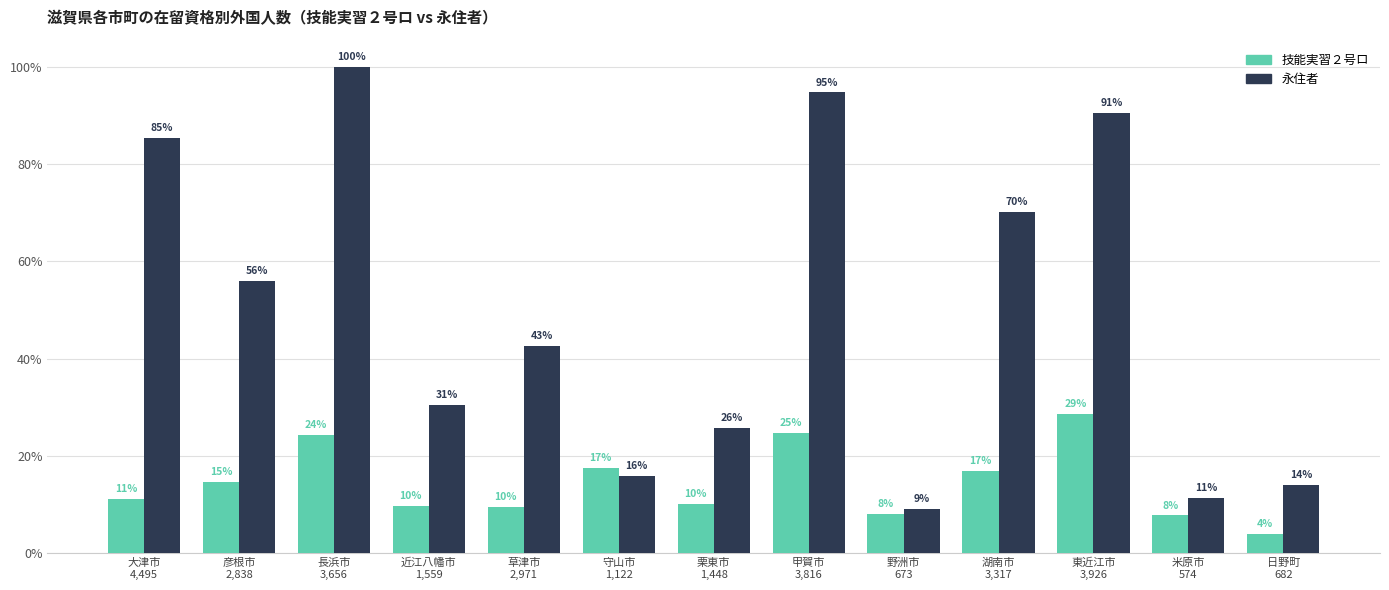

Does the chart contain any negative values?

No